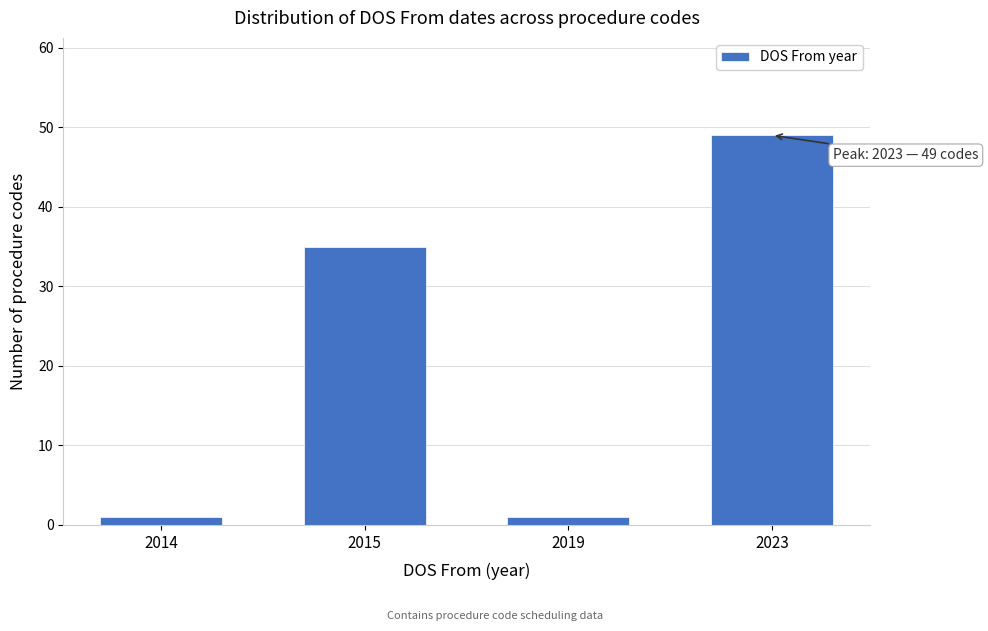

Reading left to right, list all the values displayed in this chart.

2014=1	2015=35	2019=1	2023=49